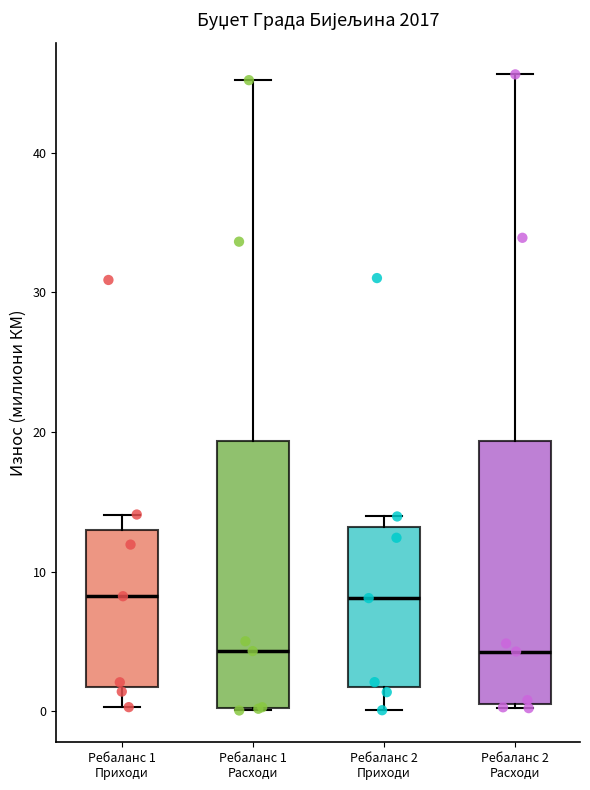

Reading left to right, transcribe this box plot: for each box, give where its median line is, the range the box spans, and where its two whiskers end, as read against the y-axis. The values are not printed on the chart, so give them approximately, as read against the axis.

Ребаланс 1 Приходи: median 8, box 2 to 13, whiskers 0 to 14
Ребаланс 1 Расходи: median 4, box 0 to 19, whiskers 0 to 45
Ребаланс 2 Приходи: median 8, box 2 to 13, whiskers 0 to 14
Ребаланс 2 Расходи: median 4, box 1 to 19, whiskers 0 to 46